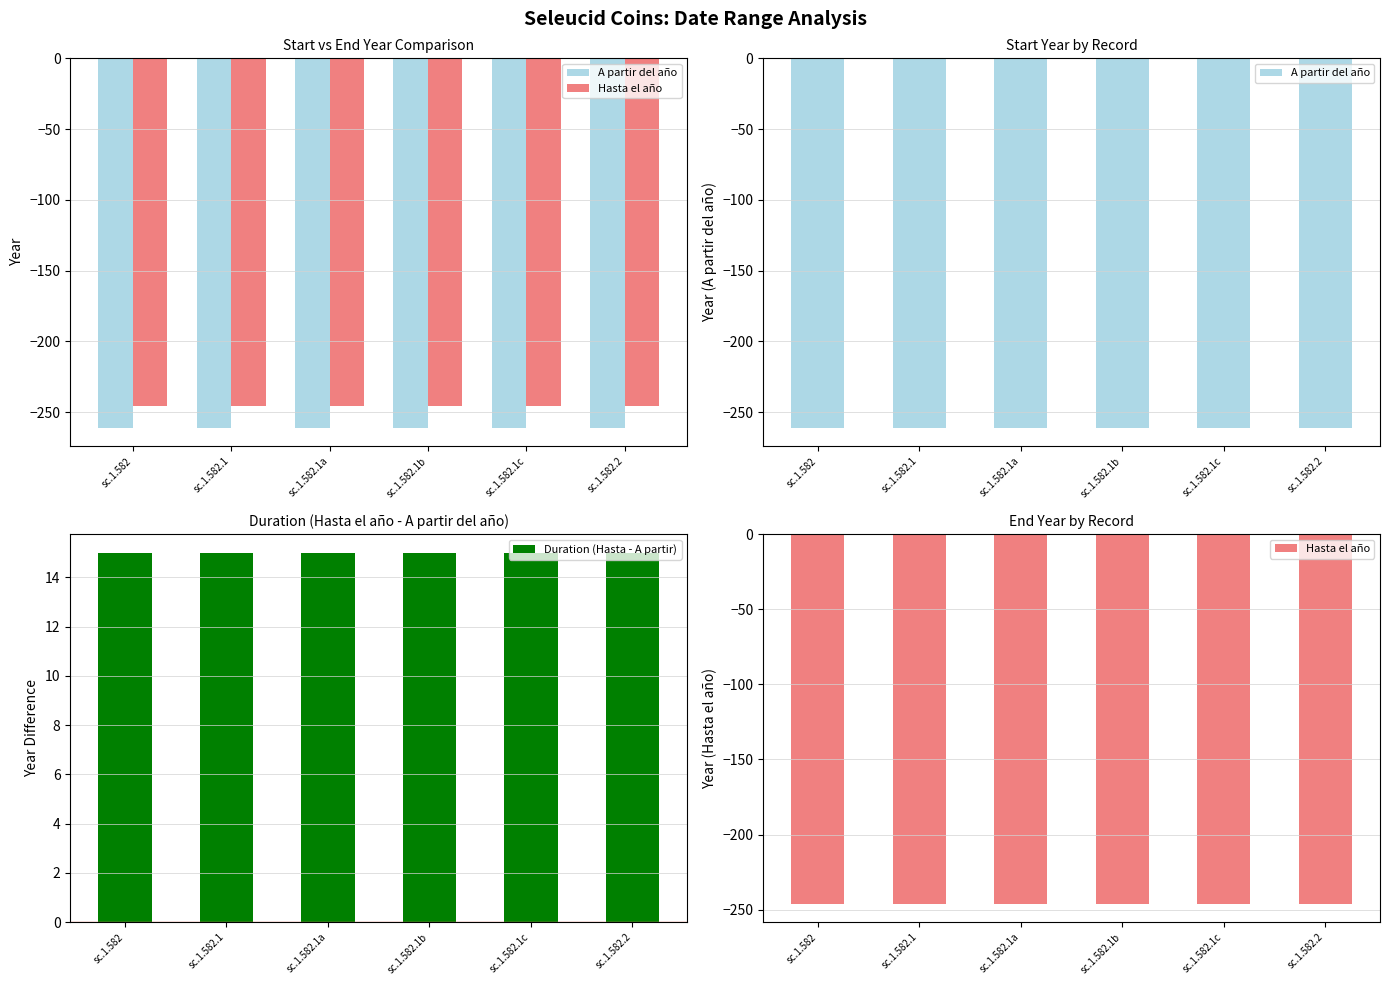

Reading right to left, list all the values displayed in this chart.

A partir del año: sc.1.582.2=-261	sc.1.582.1c=-261	sc.1.582.1b=-261	sc.1.582.1a=-261	sc.1.582.1=-261	sc.1.582=-261
Hasta el año: sc.1.582.2=-246	sc.1.582.1c=-246	sc.1.582.1b=-246	sc.1.582.1a=-246	sc.1.582.1=-246	sc.1.582=-246
Duration (Hasta - A partir): sc.1.582.2=15	sc.1.582.1c=15	sc.1.582.1b=15	sc.1.582.1a=15	sc.1.582.1=15	sc.1.582=15